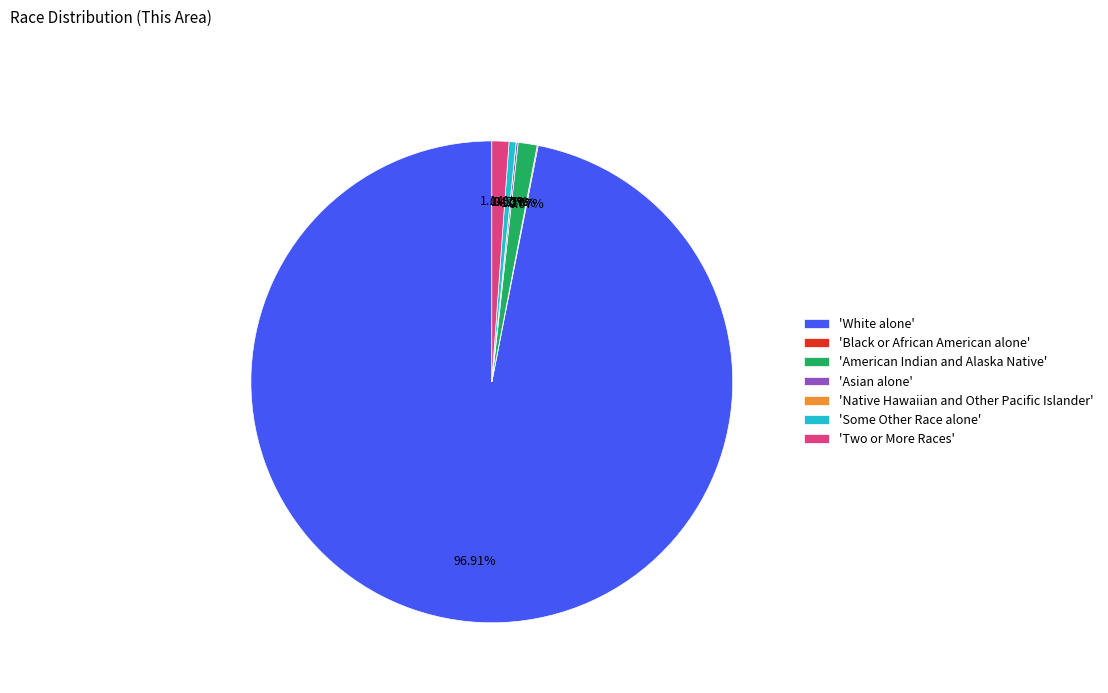

Which has a higher value, American Indian and Alaska Native or Asian alone?

American Indian and Alaska Native